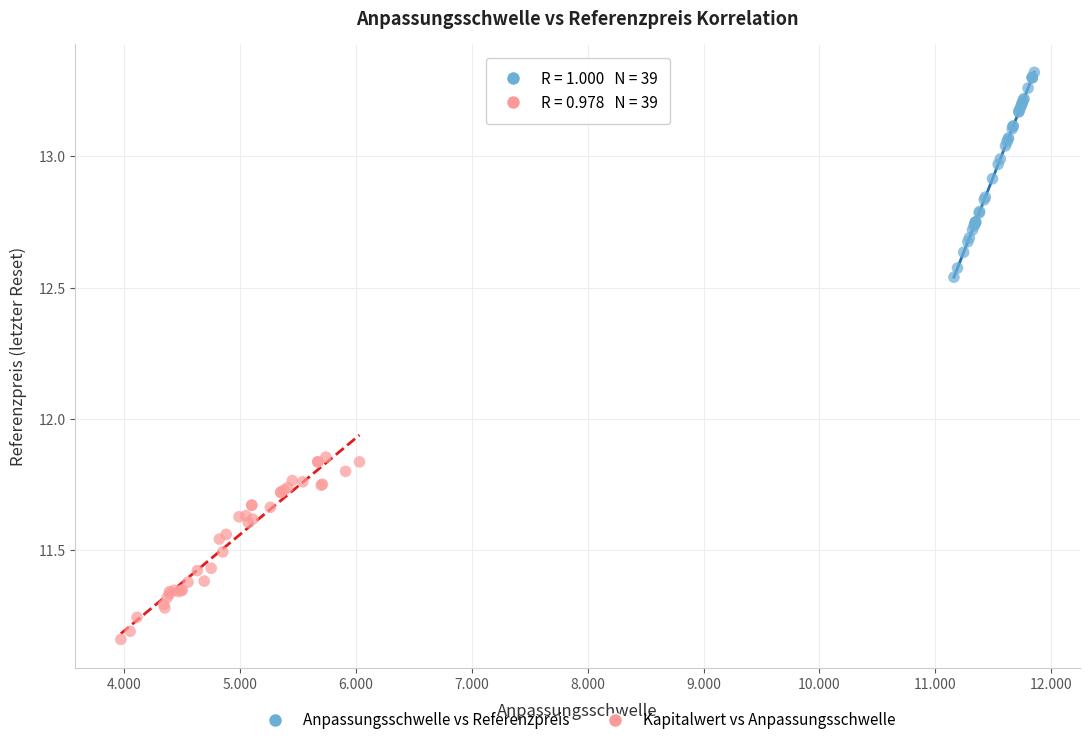

Which series contains the lowest Y value?

Kapitalwert vs Anpassungsschwelle